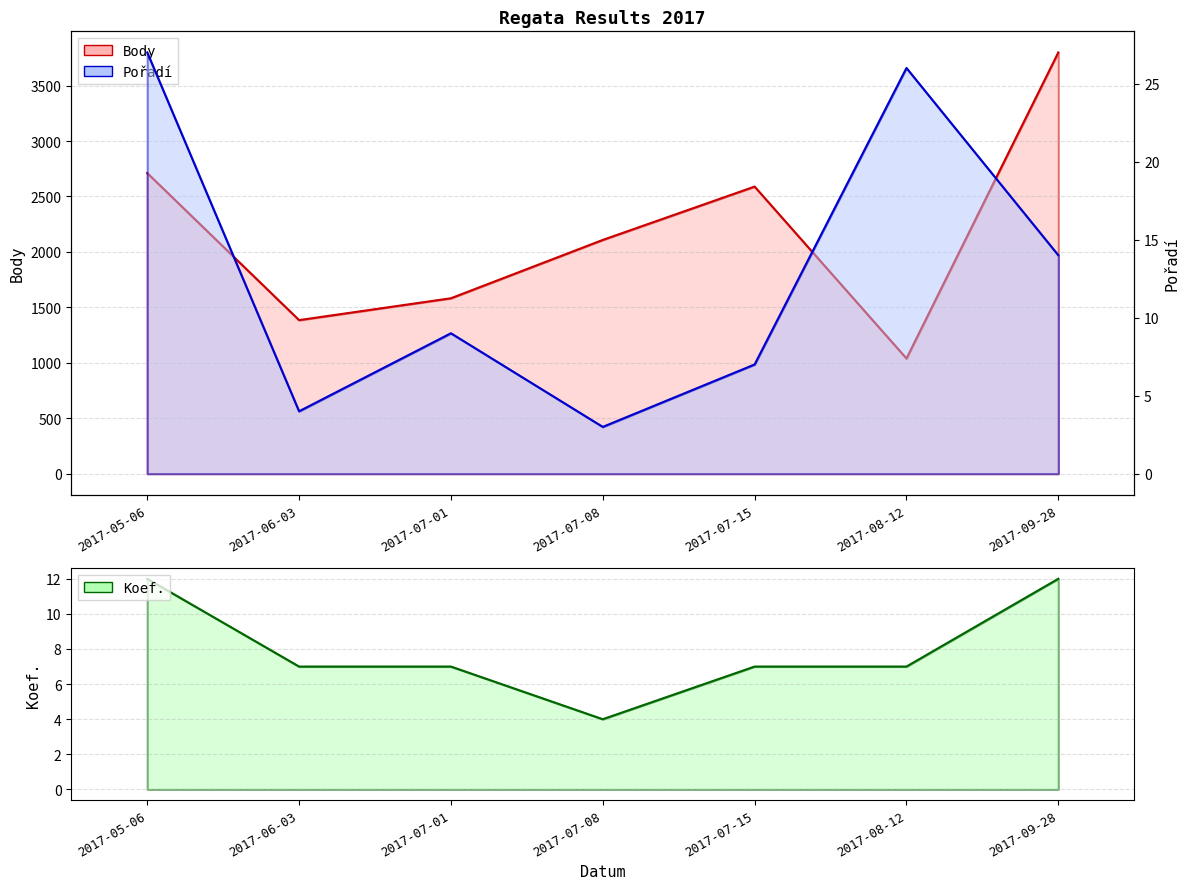

Reading left to right, what are all the values shown in this chart?

Body: 2711	1385	1582	2108	2589	1039	3799
Pořadí: 27	4	9	3	7	26	14
Koef.: 12	7	7	4	7	7	12